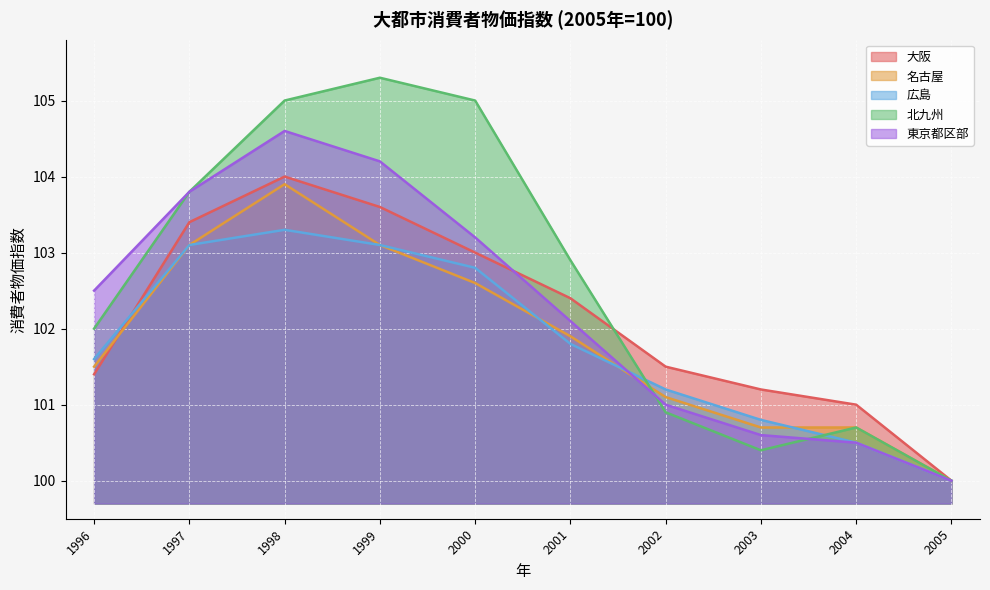

The 名古屋 series shows 158.9 at 2000. True or false?

False